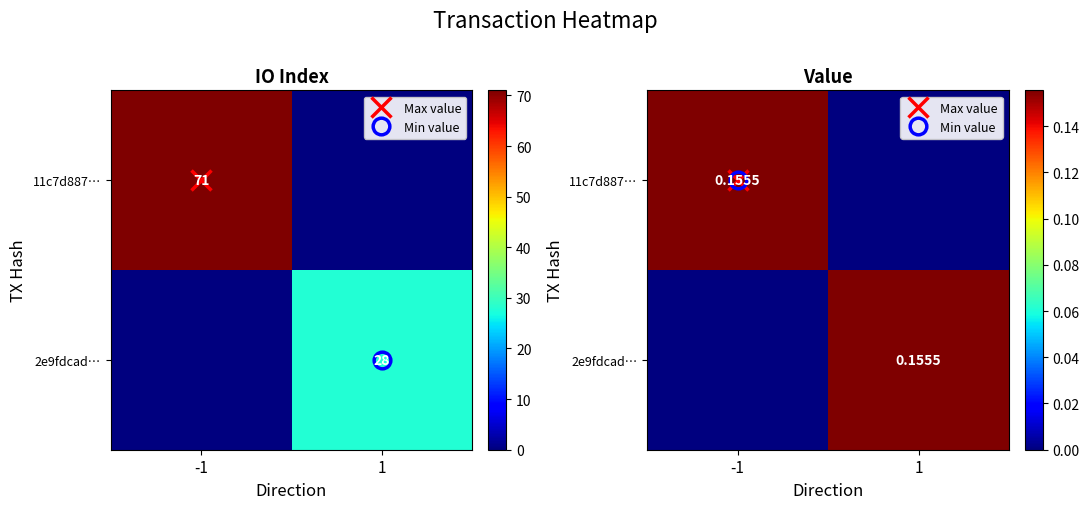

At -1, list the series in order from smallest to largest.

2e9fdcad…, 11c7d887…